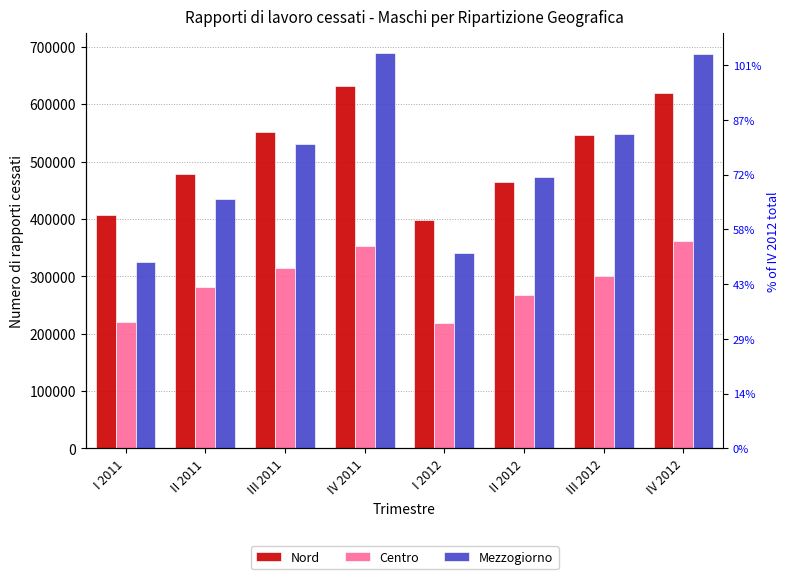

Which series has the largest total across all categories?

Nord